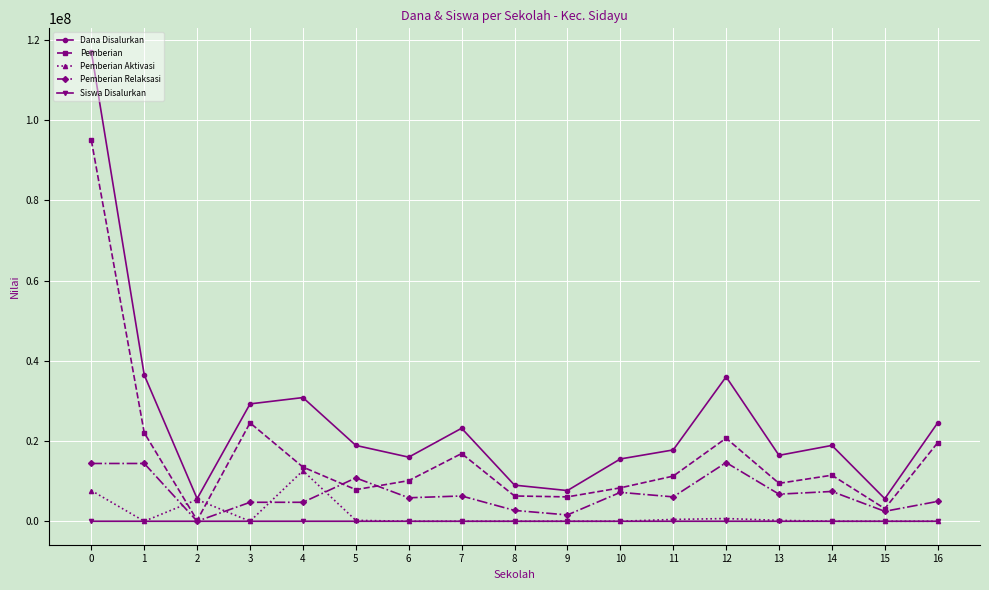

The value of Pemberian at 0 is 94950000. True or false?

True